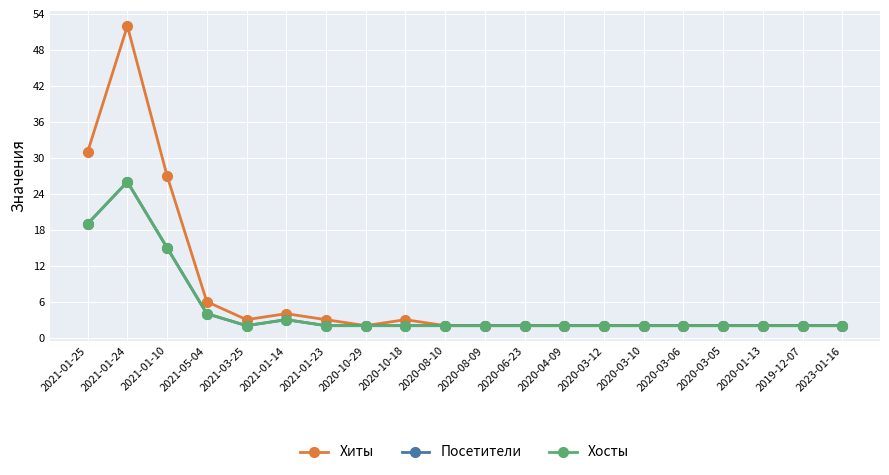

Is the value of Хиты at 2021-01-25 greater than the value of Хосты at 2020-03-06?

Yes